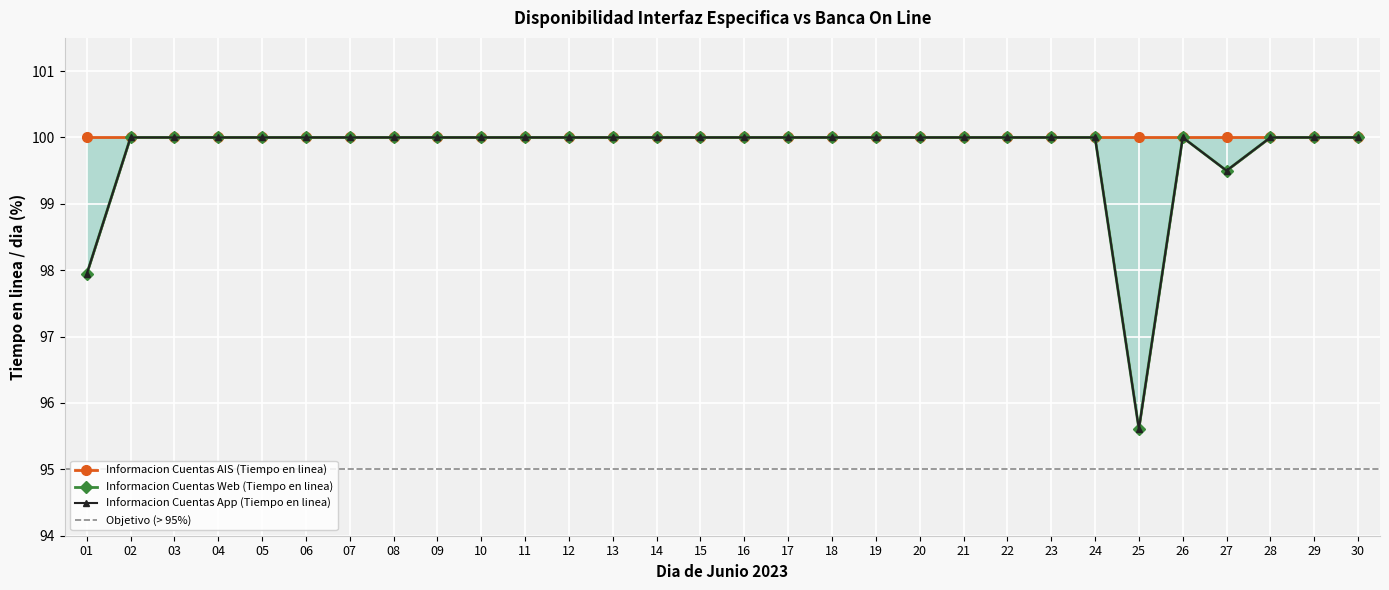

At which label does Informacion Cuentas App (Tiempo en linea) reach its peak?

02